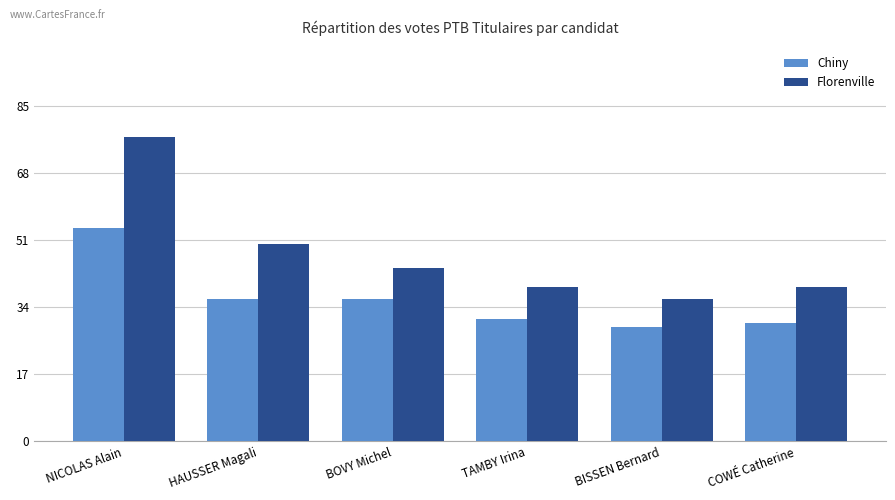

What is the sum of the Florenville values at NICOLAS Alain and COWÉ Catherine?

116